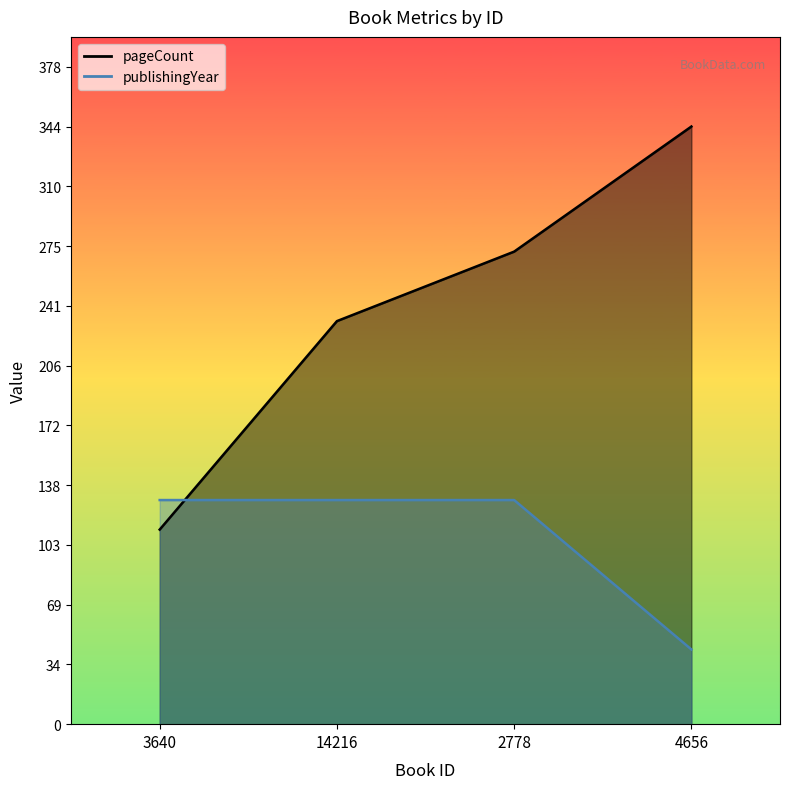

Which series has the largest total across all categories?

pageCount